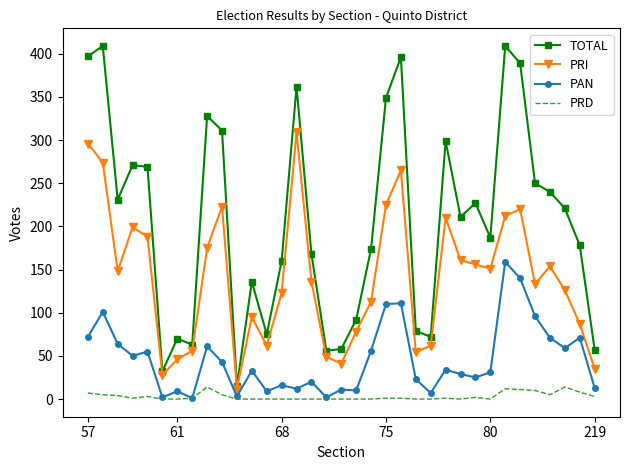

True or false: PRD has more than 1 interior local peaks.

True